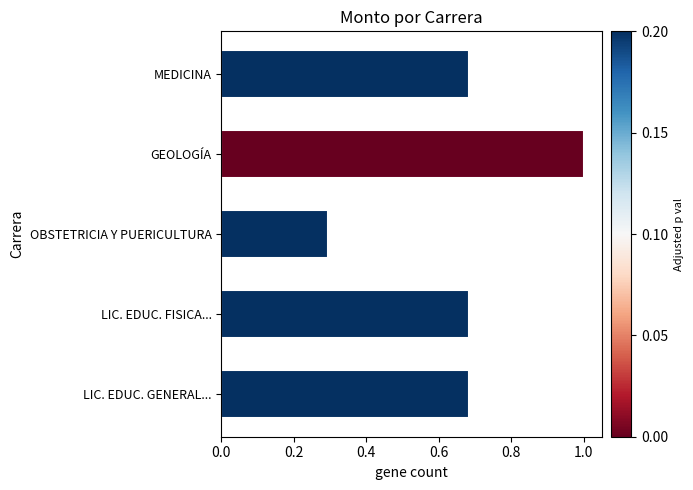

What is the change in value from OBSTETRICIA Y PUERICULTURA to LIC. EDUC. FISICA...?

+0.4